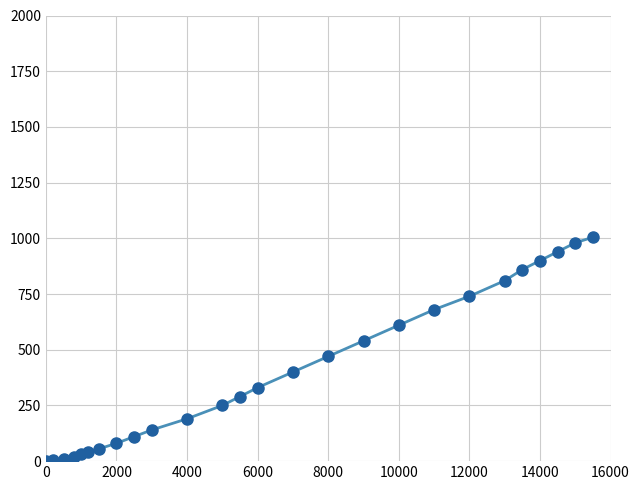

What is the greatest value displayed?

1005